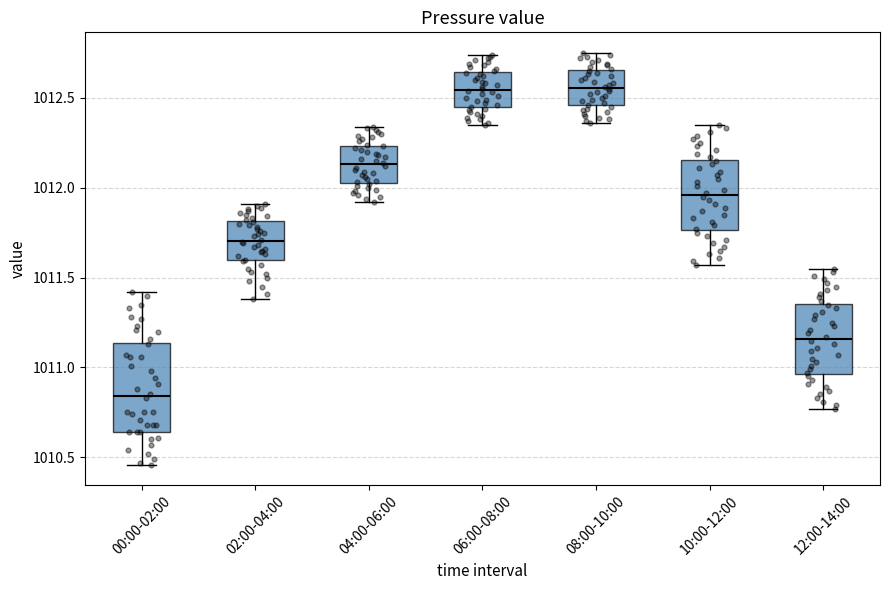

Which box is the tallest, from its lower edge to its upper edge?

00:00-02:00